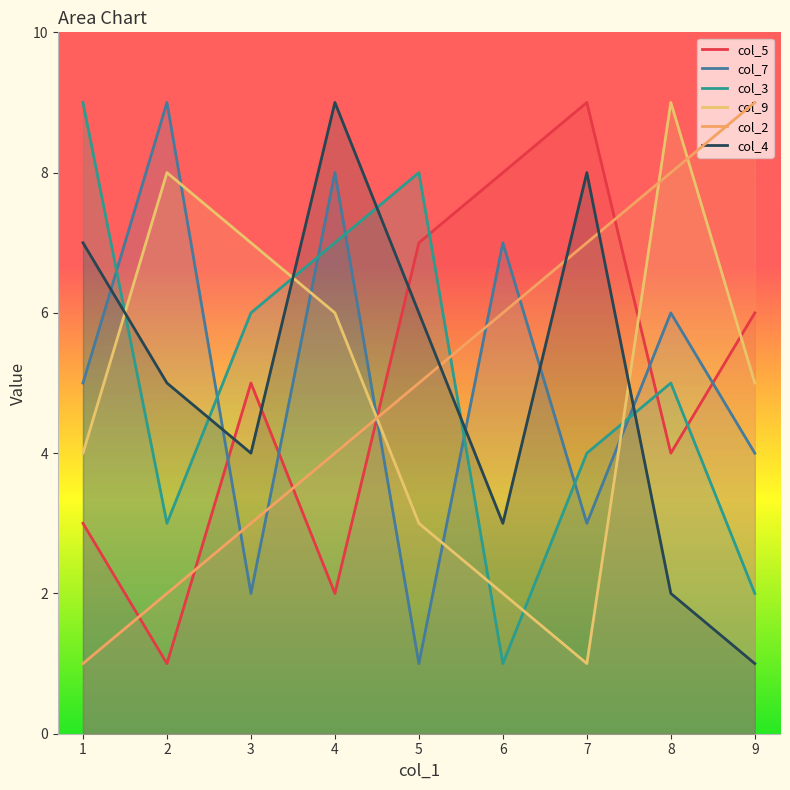

What is the value of the col_2 point at the 4th from the left?

4